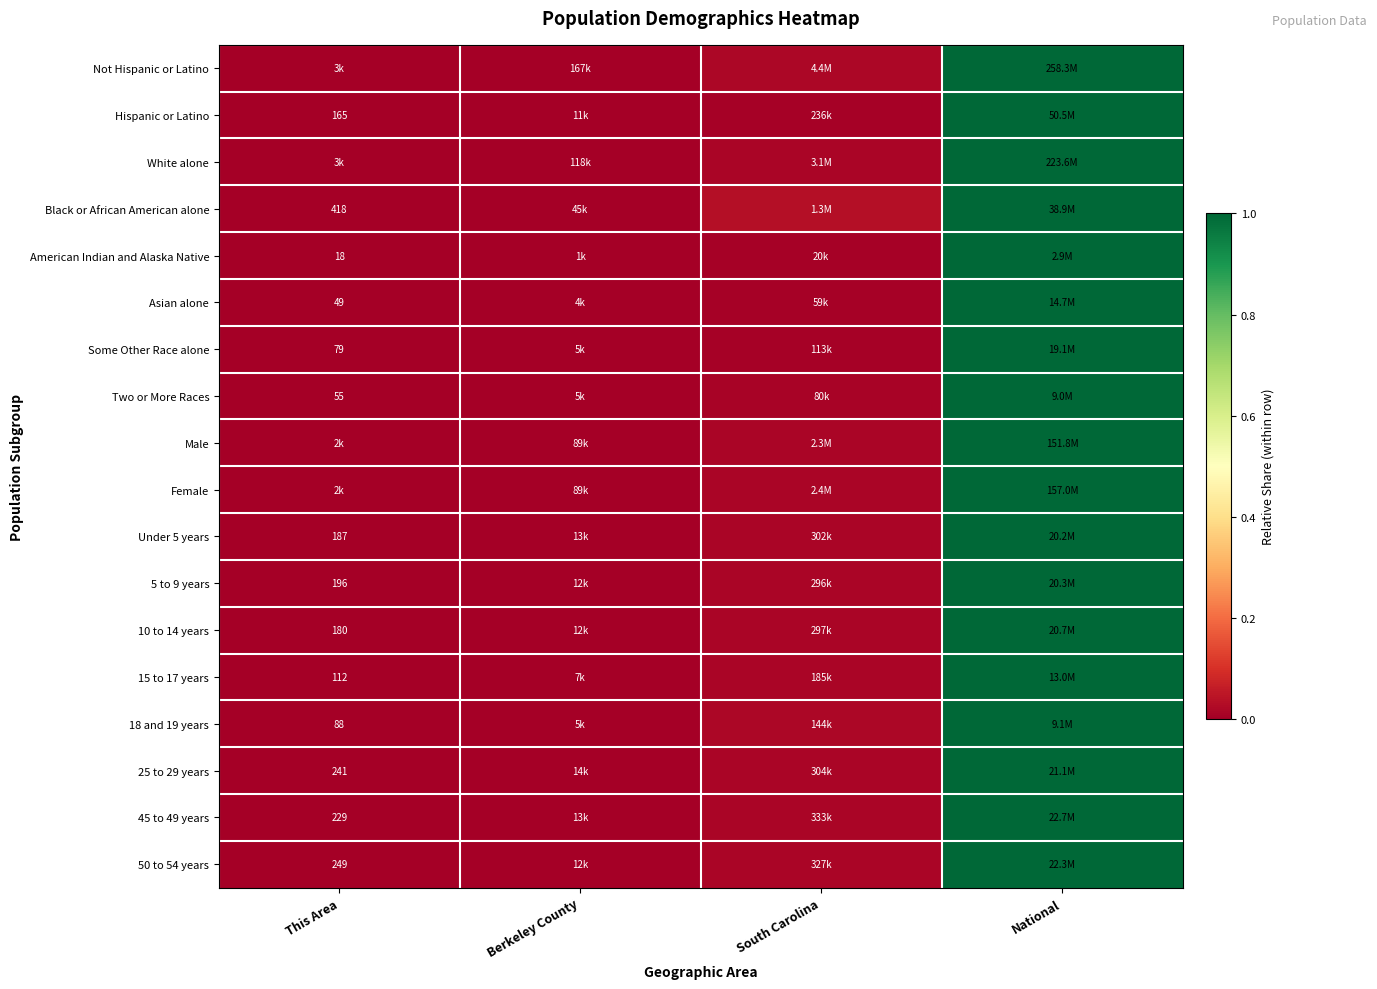

At which label does Under 5 years reach its peak?

National